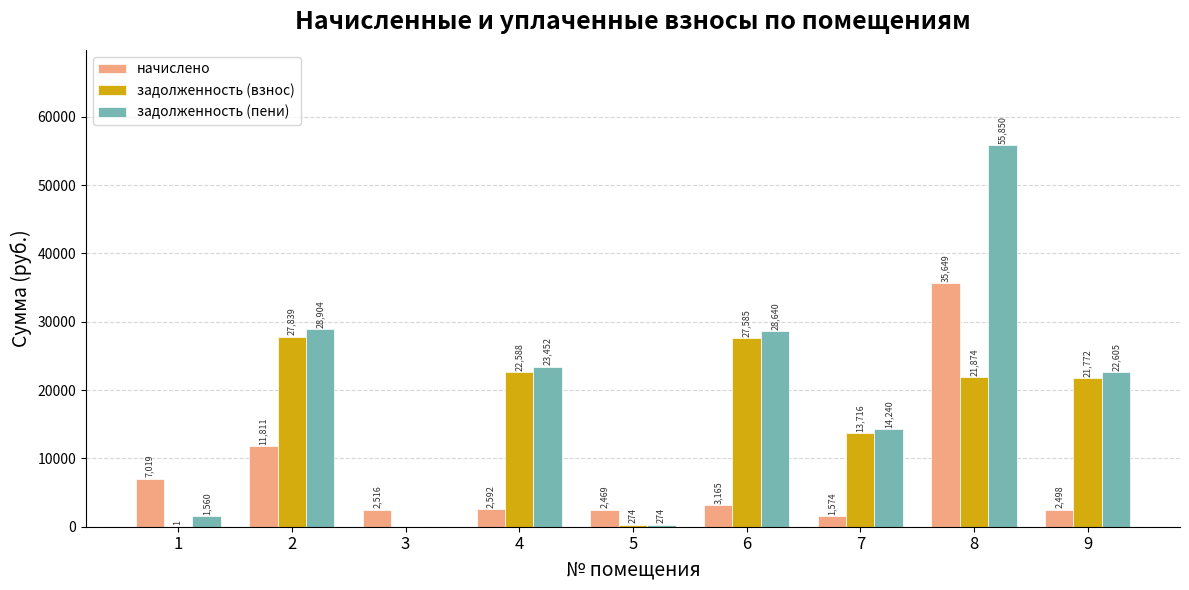

Is the value of задолженность (пени) at 1 greater than the value of задолженность (взнос) at 5?

Yes